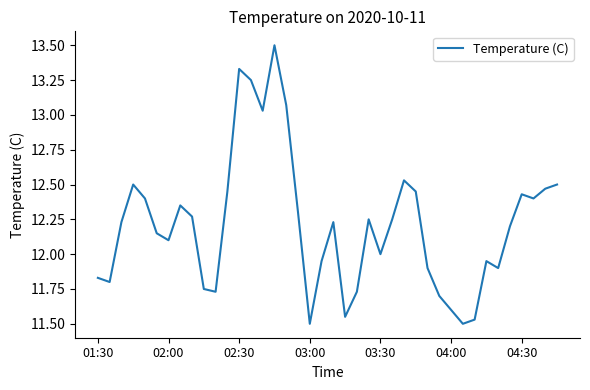

True or false: the data has more than 1 interior local peaks.

True